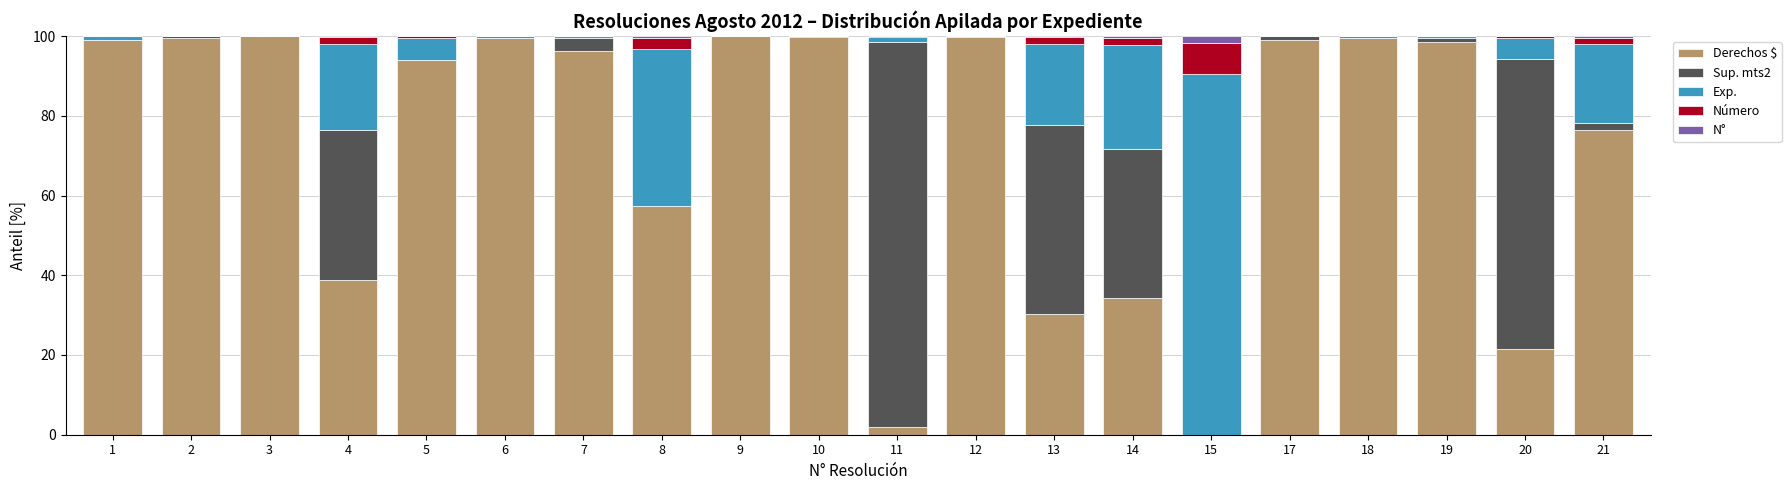

The value of Derechos $ at 5 is 124.5. True or false?

False